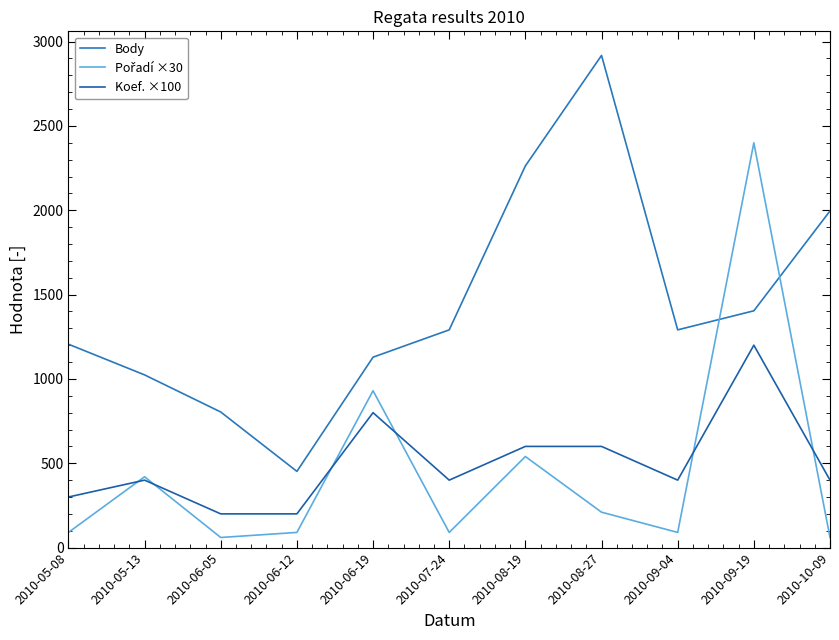

How many lines are shown in the chart?

3